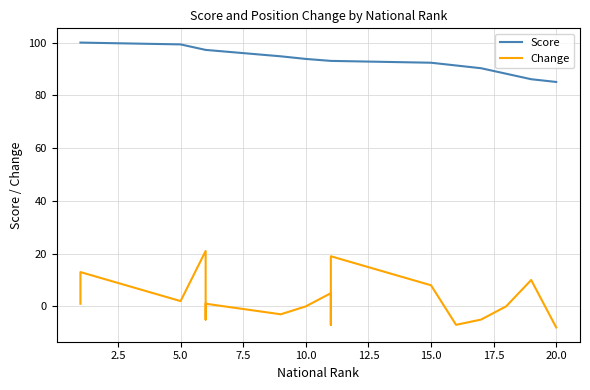

What is the difference between the maximum and minimum values in the Score series?

14.9